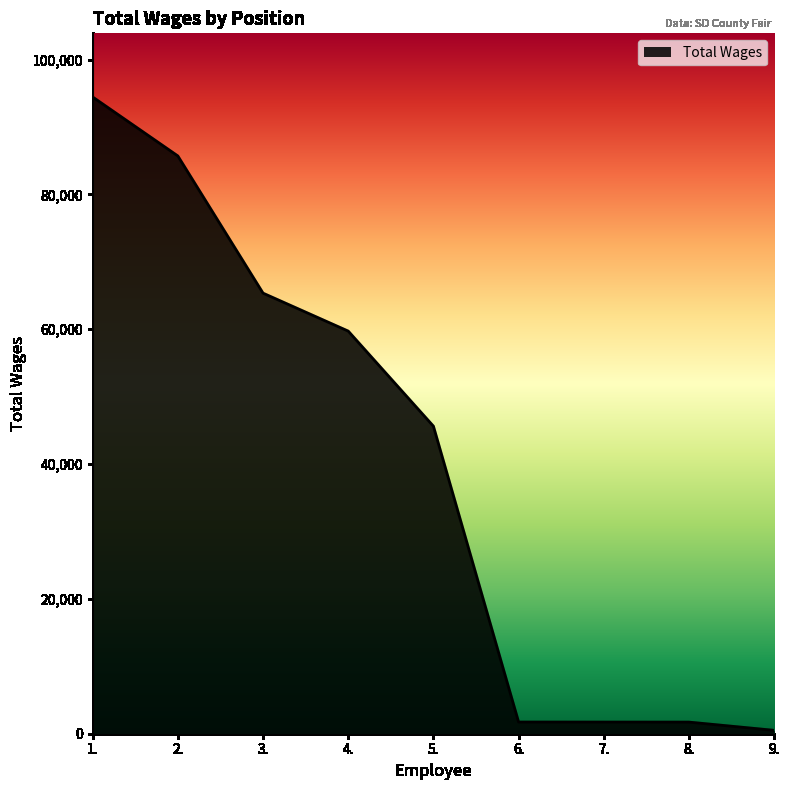

What is the smallest value displayed?

500